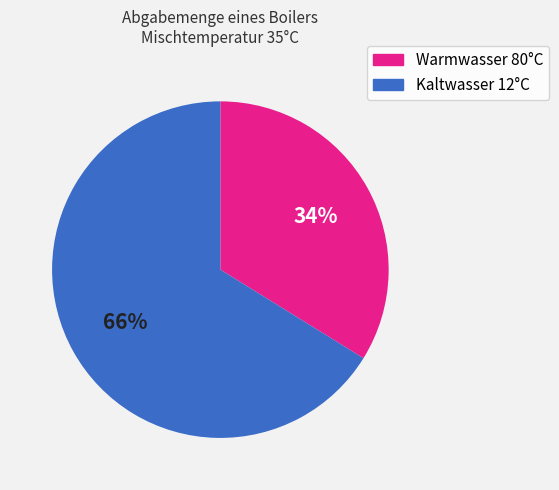

To the nearest percent, what is the difference between the Kaltwasser 12°C and Warmwasser 80°C slice percentages?

32%